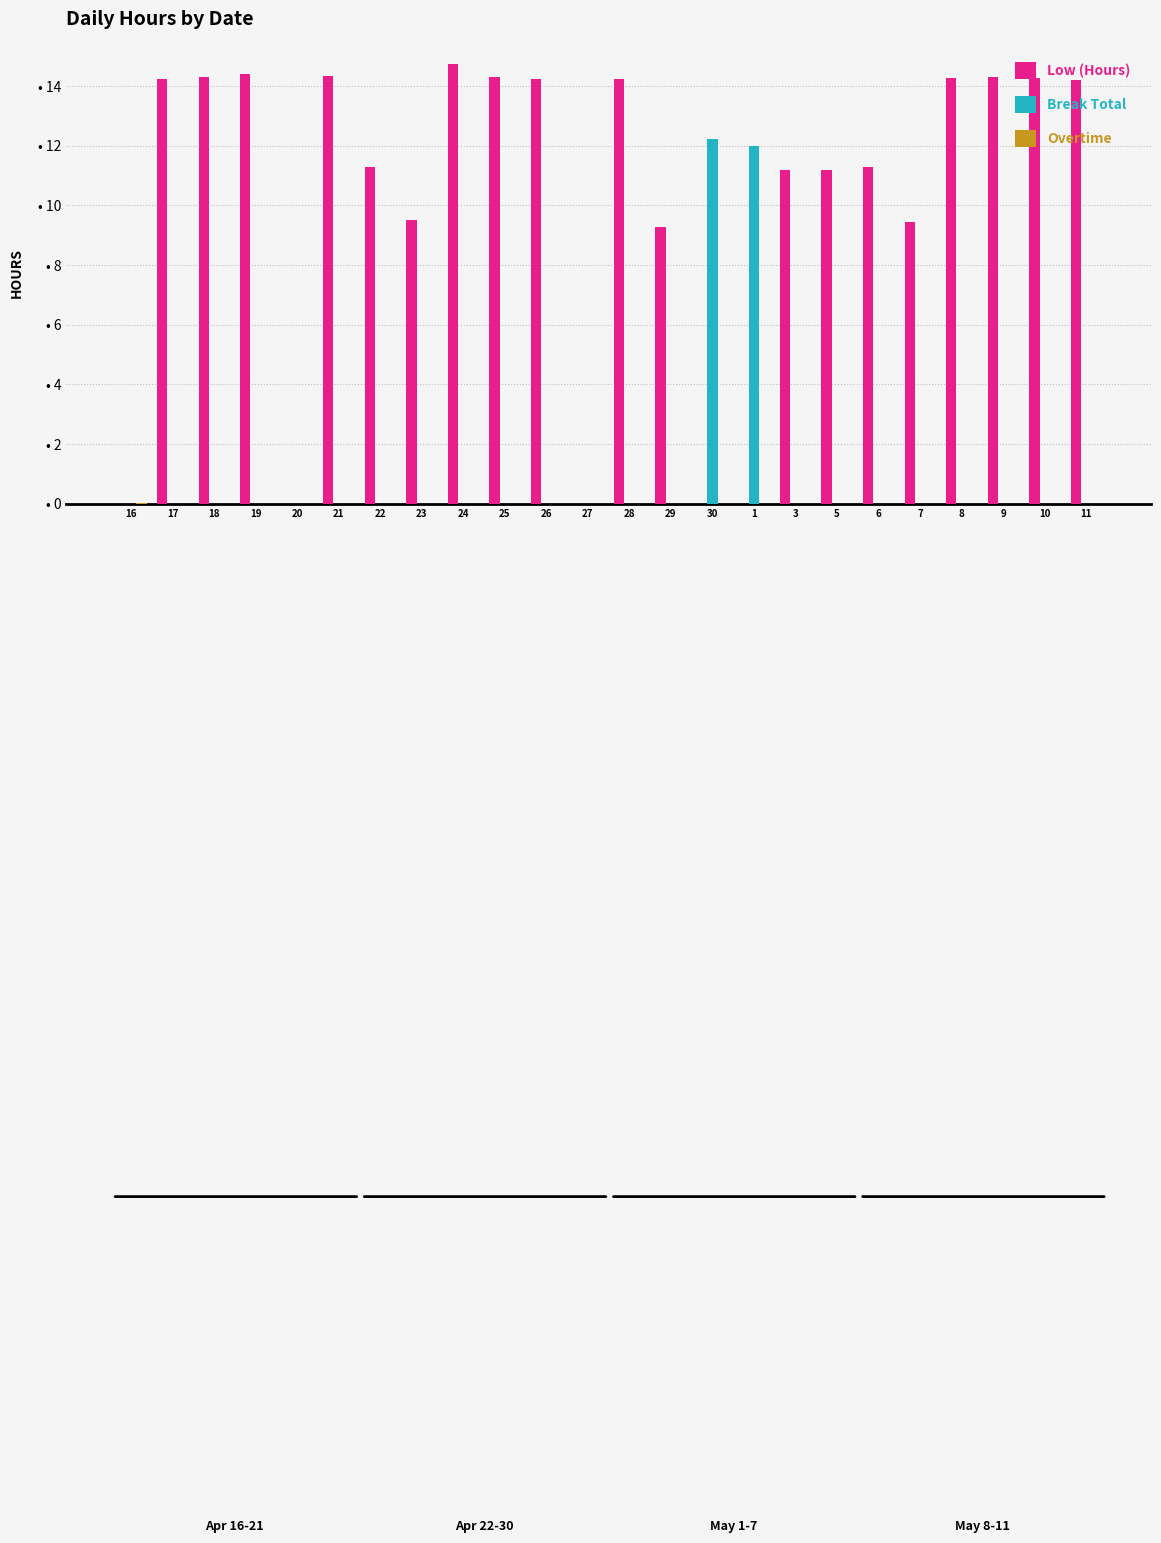

Are the bars horizontal?

No